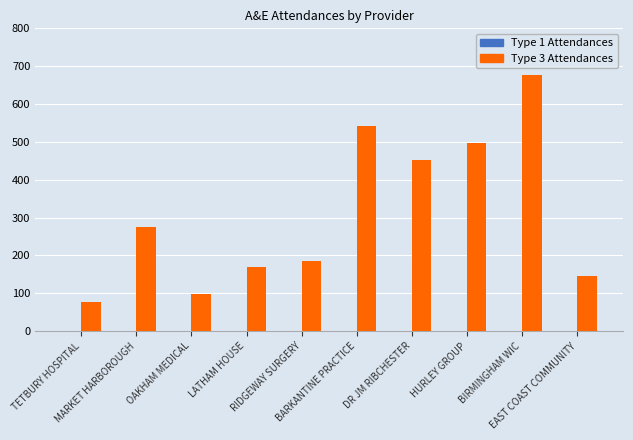

What position from the right is RIDGEWAY SURGERY?

6